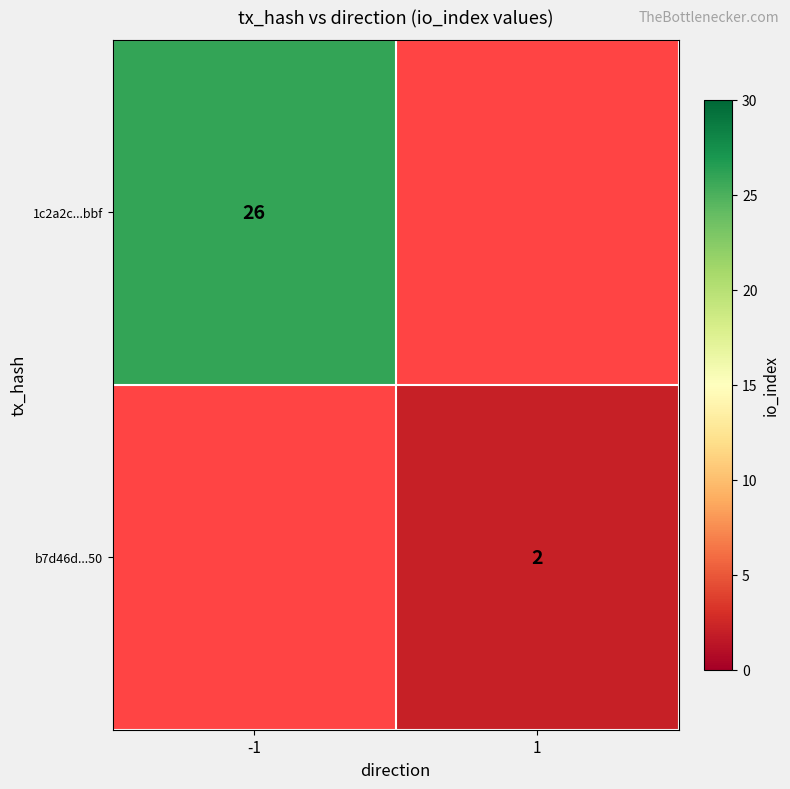

At how many categories does at least one series exceed 16?

1